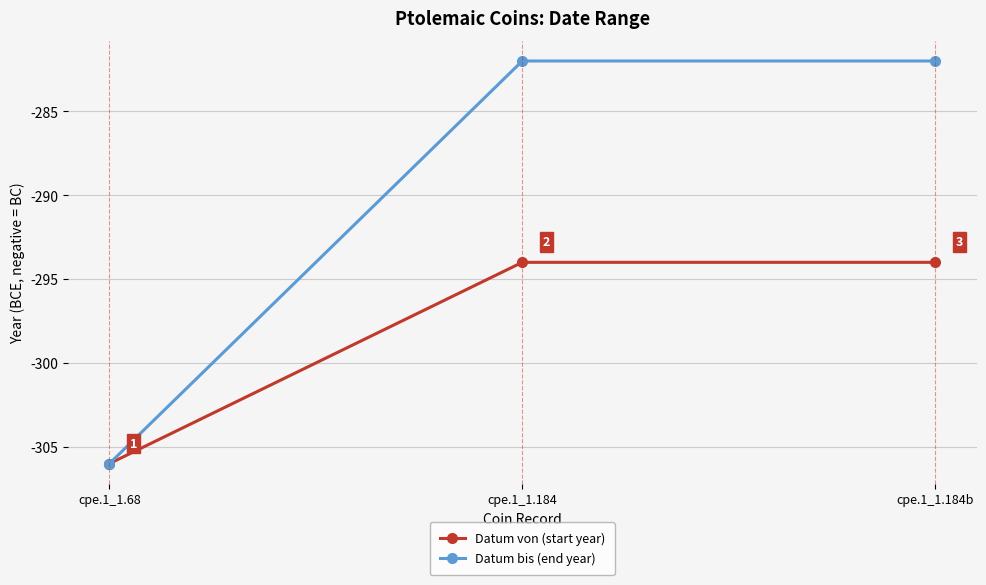

At which category does the chart reach its minimum across all series?

cpe.1_1.68